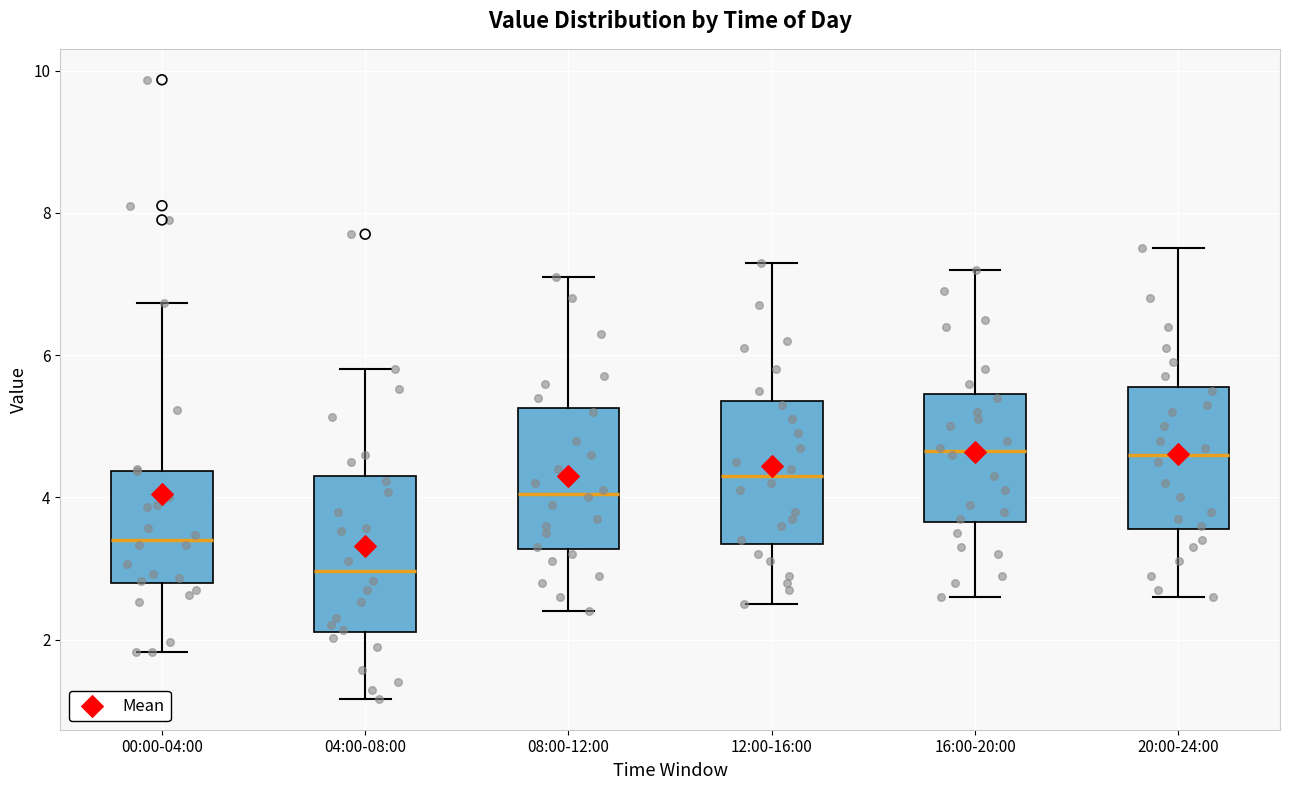

Reading left to right, transcribe this box plot: for each box, give where its median line is, the range the box spans, and where its two whiskers end, as read against the y-axis. The values are not printed on the chart, so give them approximately, as read against the axis.

00:00-04:00: median 3.4, box 2.8 to 4.4, whiskers 1.8 to 6.8
04:00-08:00: median 3.0, box 2.2 to 4.2, whiskers 1.2 to 5.8
08:00-12:00: median 4.0, box 3.2 to 5.2, whiskers 2.4 to 7.2
12:00-16:00: median 4.4, box 3.4 to 5.4, whiskers 2.6 to 7.4
16:00-20:00: median 4.6, box 3.6 to 5.4, whiskers 2.6 to 7.2
20:00-24:00: median 4.6, box 3.6 to 5.6, whiskers 2.6 to 7.6